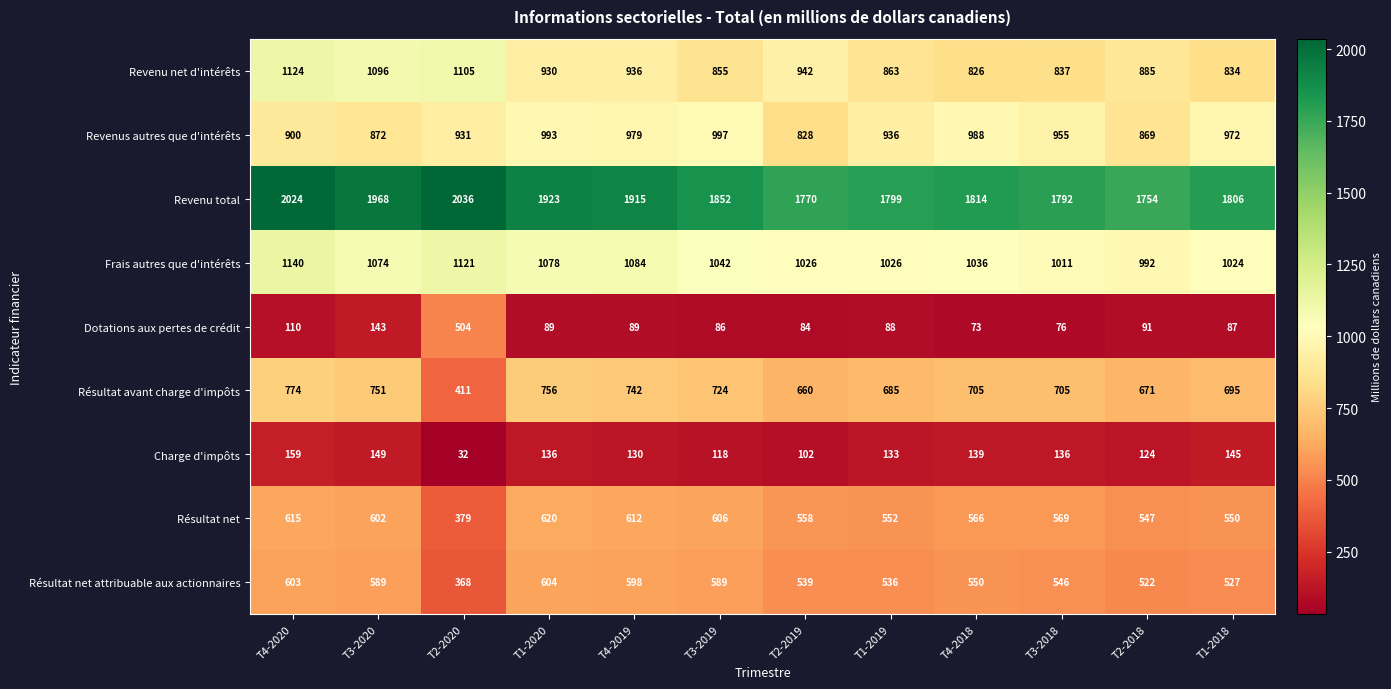

How many values in the Frais autres que d'intérêts series are below 1042?

6